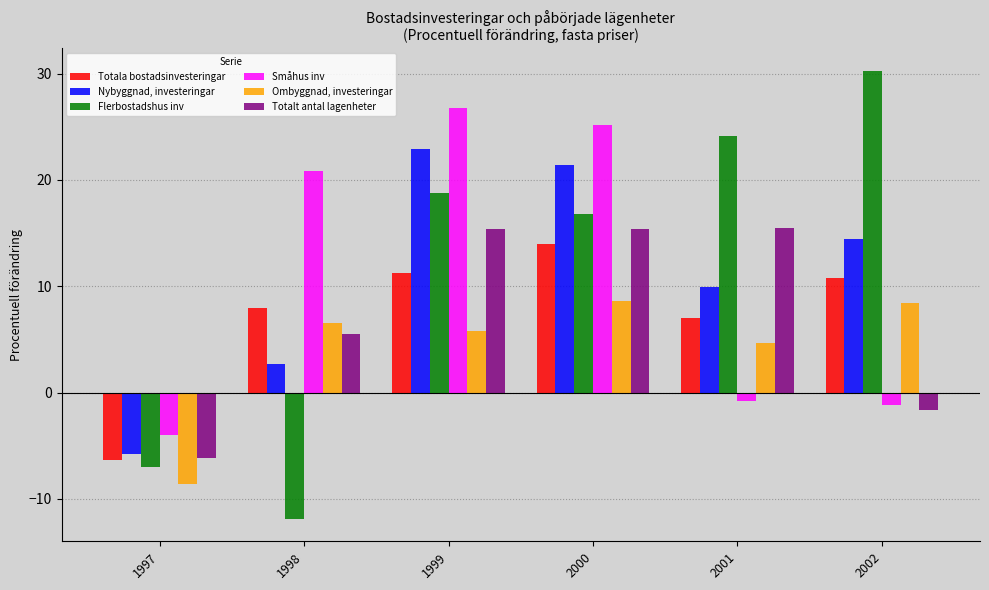

What is the difference between the maximum and second lowest values in the Småhus inv series?

27.9